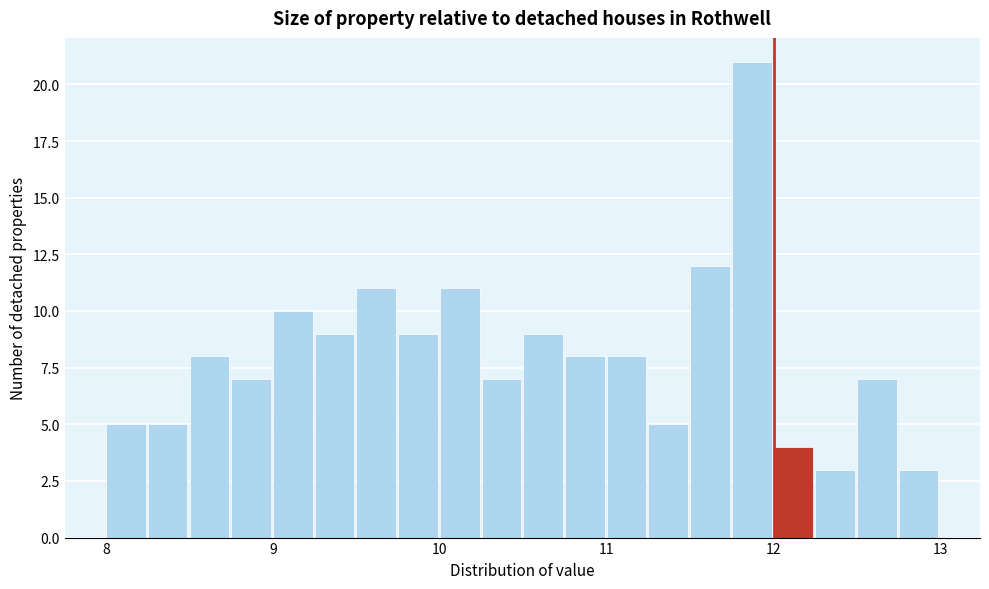

Around what value on the x-axis is the tallest bar? Give the approximate position of its centre, as read against the axis.

11.9